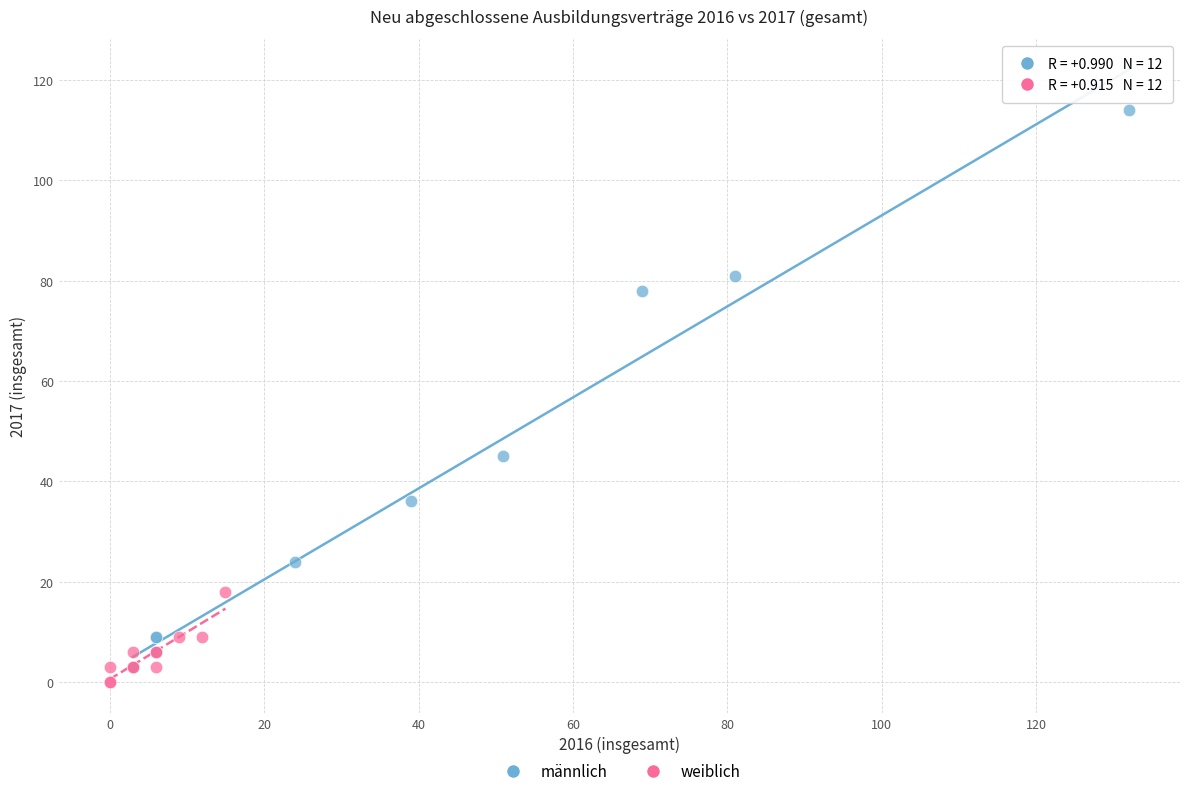

Which series has the widest spread of Y values?

männlich